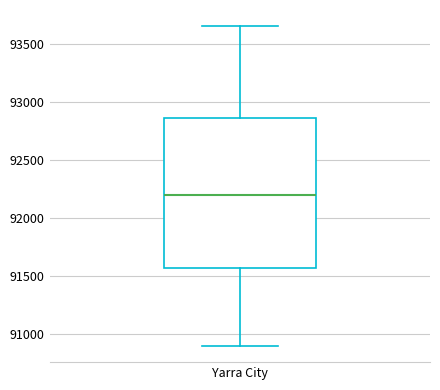

Transcribe this box plot: give where the median line is, the range the box spans, and where the two whiskers end, as read against the y-axis. The values are not printed on the chart, so give them approximately, as read against the axis.

median 92200, box 91550 to 92850, whiskers 90900 to 93650